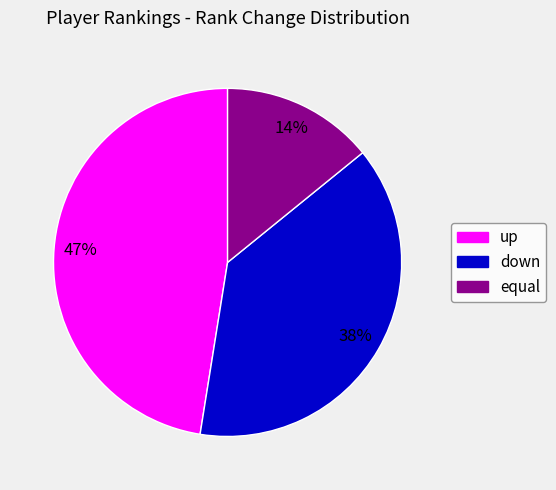

Count the number of slices in the pie.

3